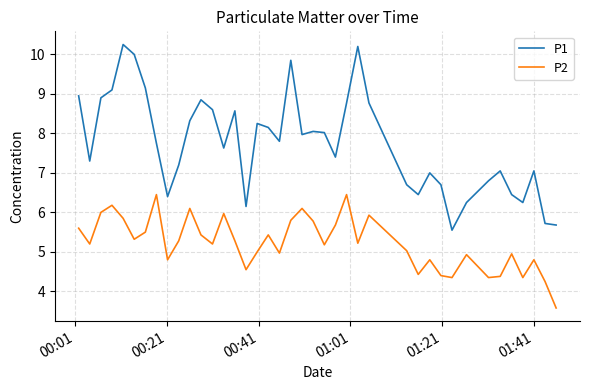

Which series has the largest total across all categories?

P1